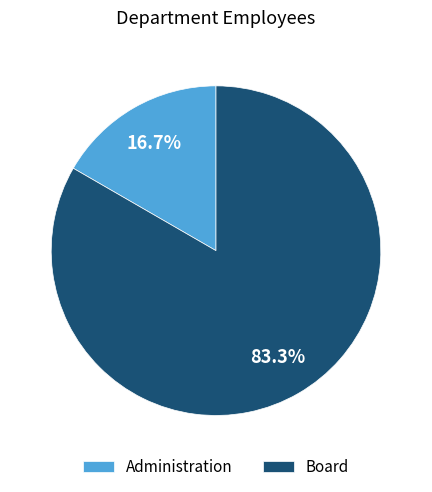

The Board slice represents 83% of the pie. True or false?

True